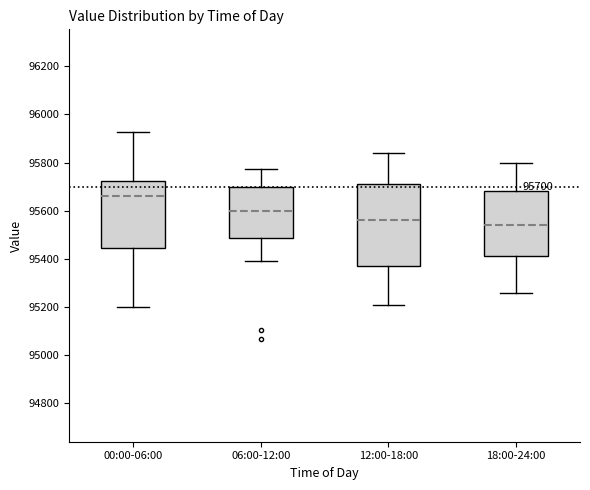

Which box is the tallest, from its lower edge to its upper edge?

12:00-18:00